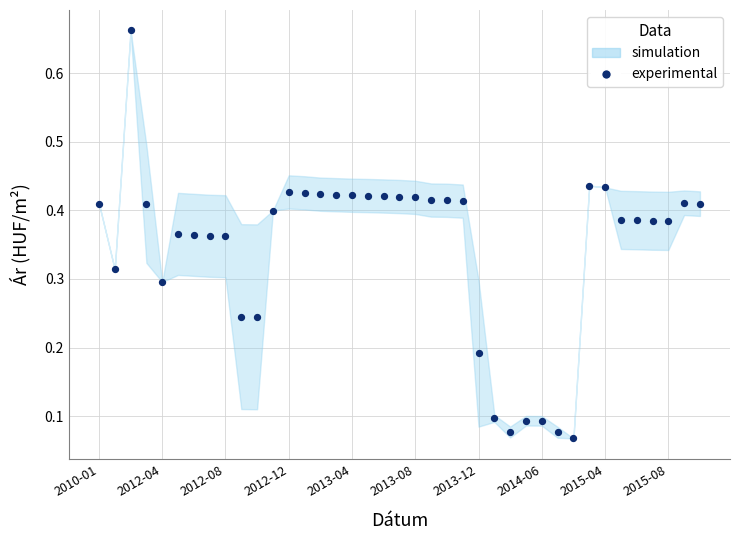

What is the range of Y values (max minus min)?

0.6